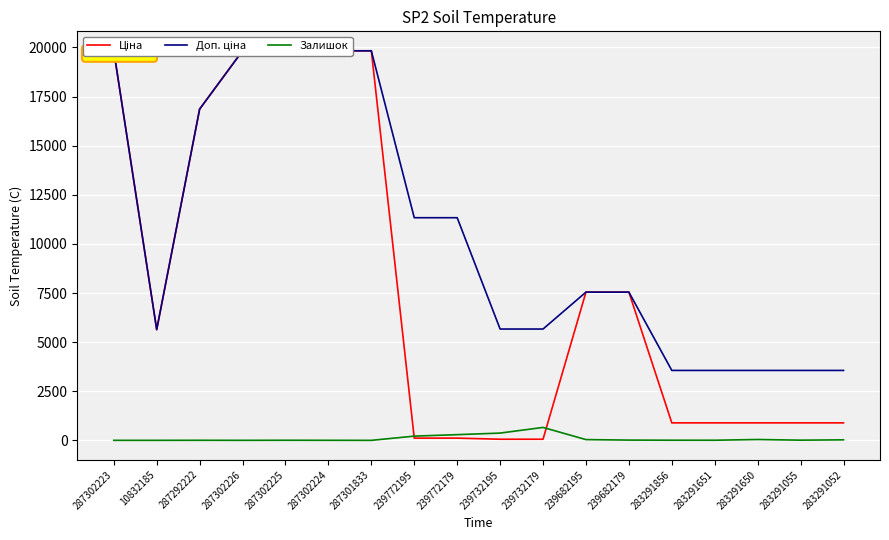

What is the difference between the maximum and second lowest values in the Доп. ціна series?

16271.4